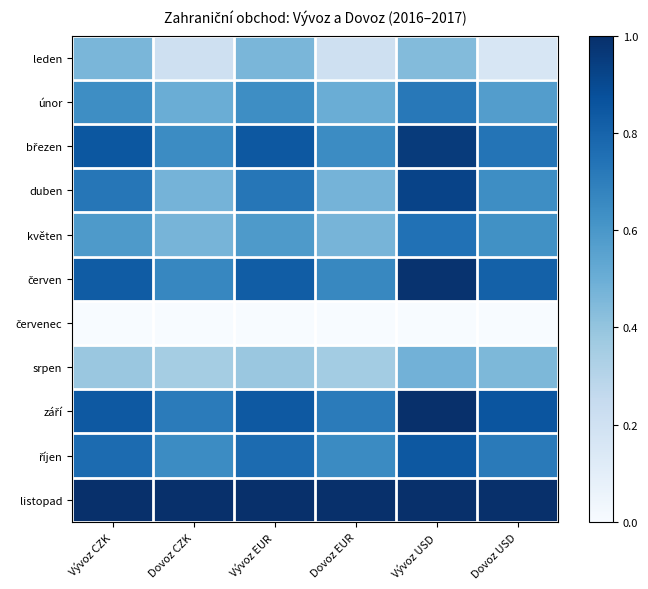

How many distinct data groups are displayed?

11